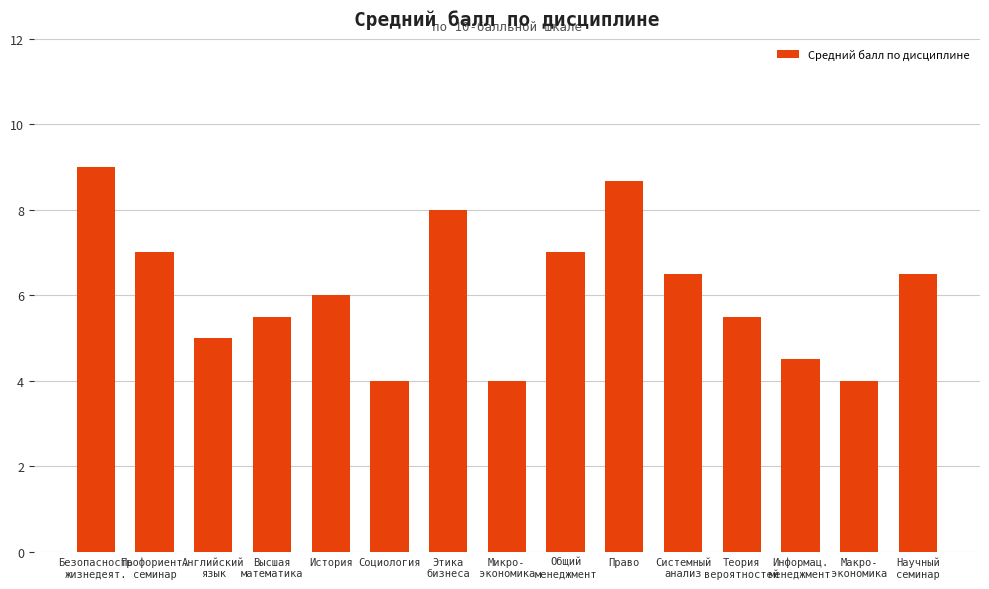

What is the label of the 7th bar from the right?

Общий
менеджмент